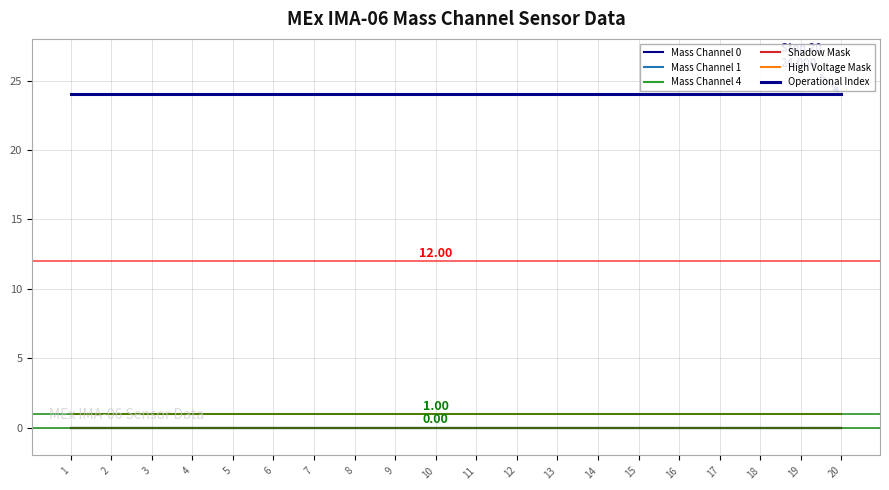

Does the chart have visible grid lines?

Yes